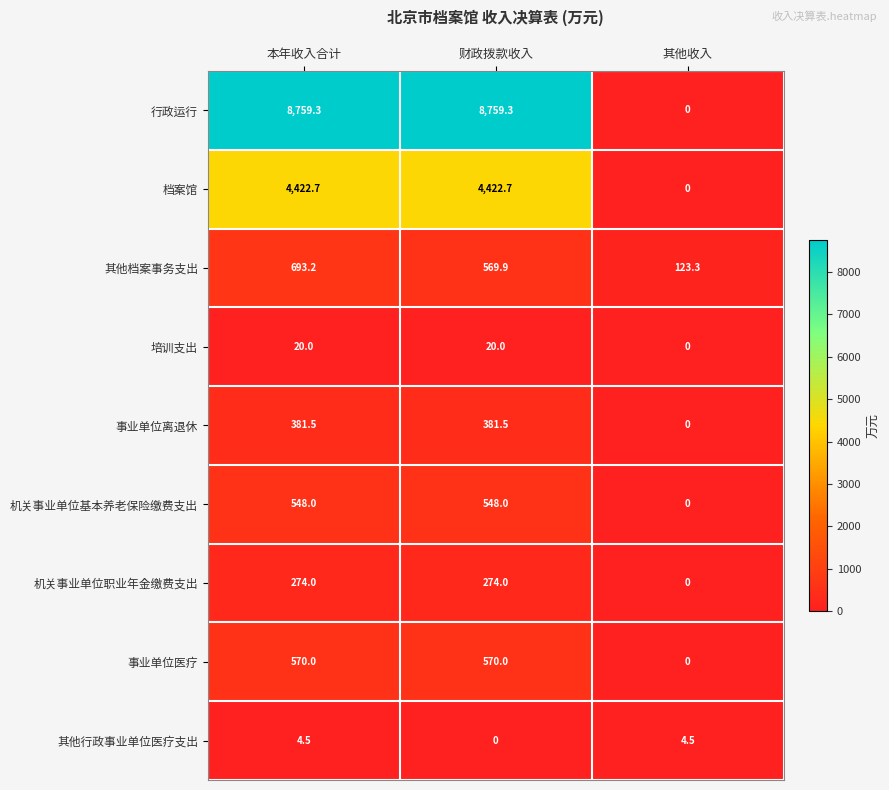

How many categories are shown in the chart?

3